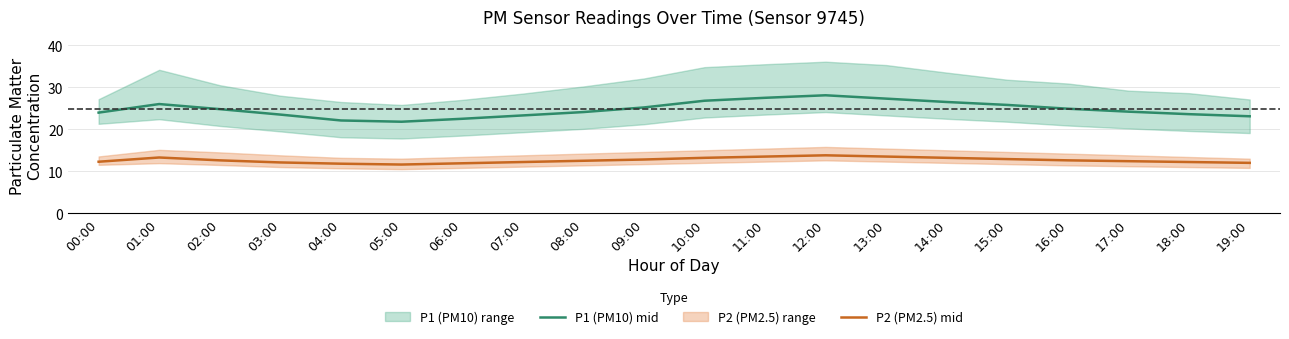

What is the difference between the P2 (PM2.5) mid values at 17:00 and 13:00?

1.1